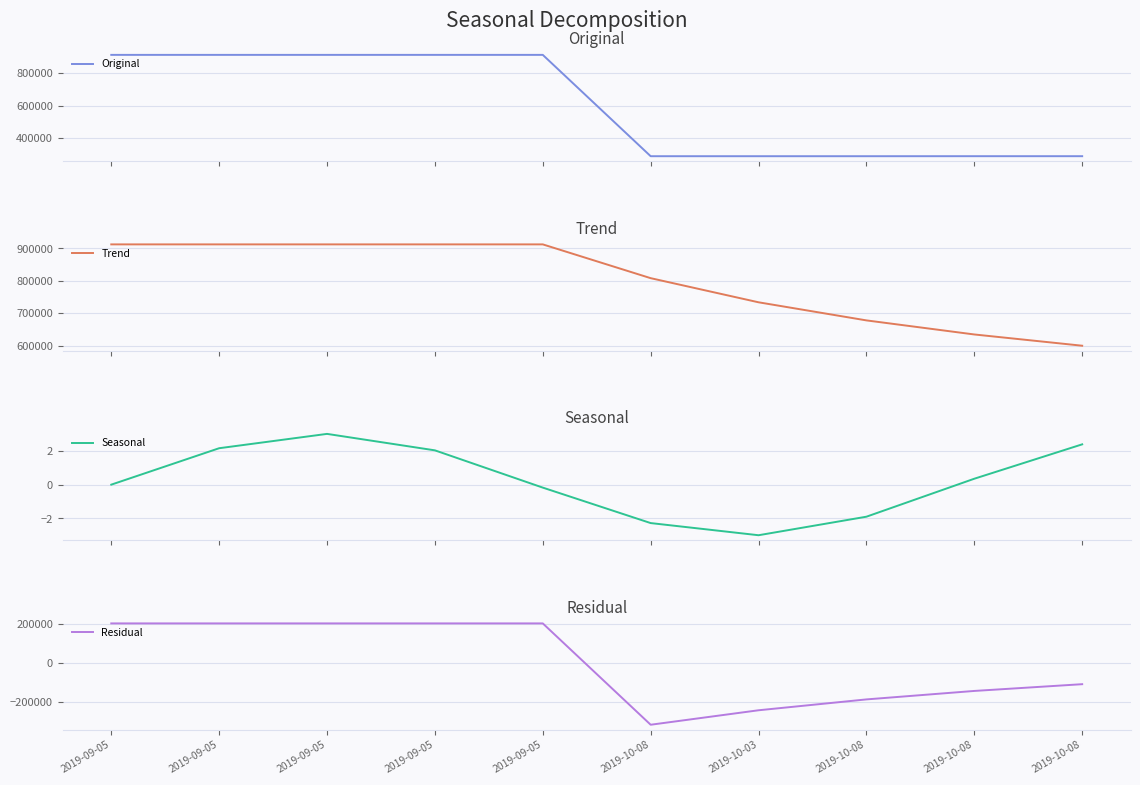

Where is Trend nearest to the value 756119?

2019-10-03